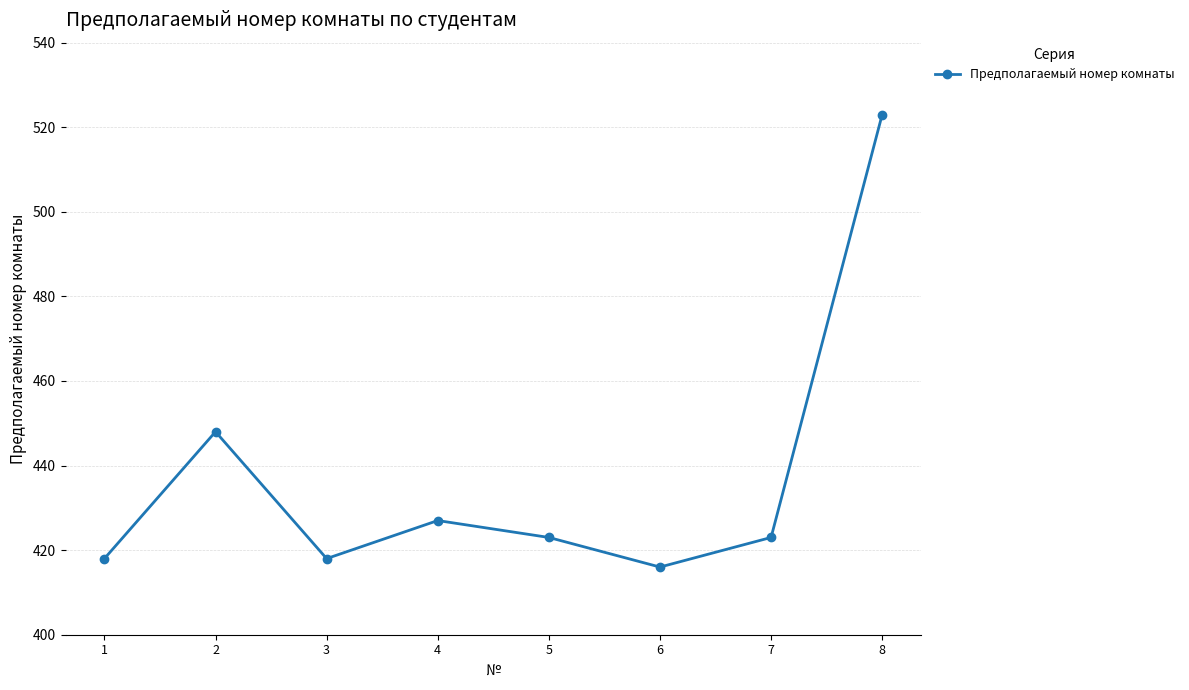

What is the minimum value shown in the chart?

416